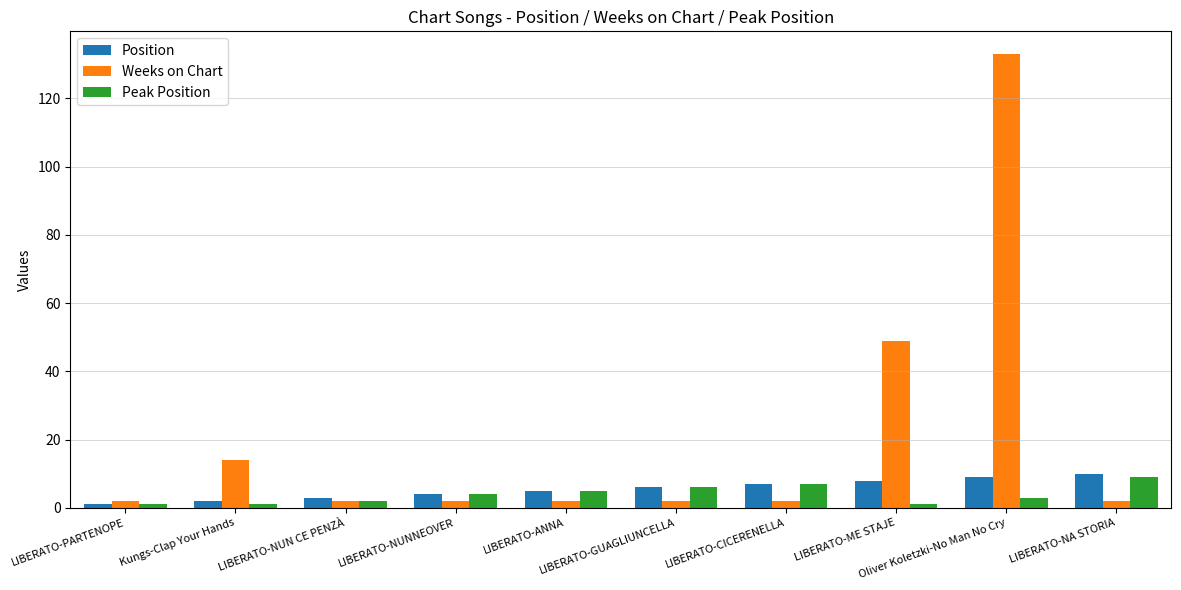

What position from the right is LIBERATO-ME STAJE?

3